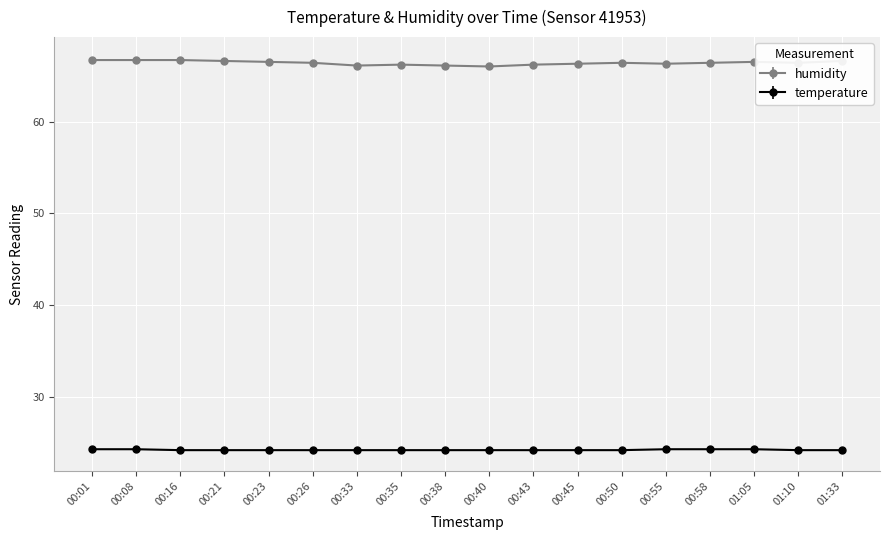

True or false: humidity and temperature intersect in this chart.

False